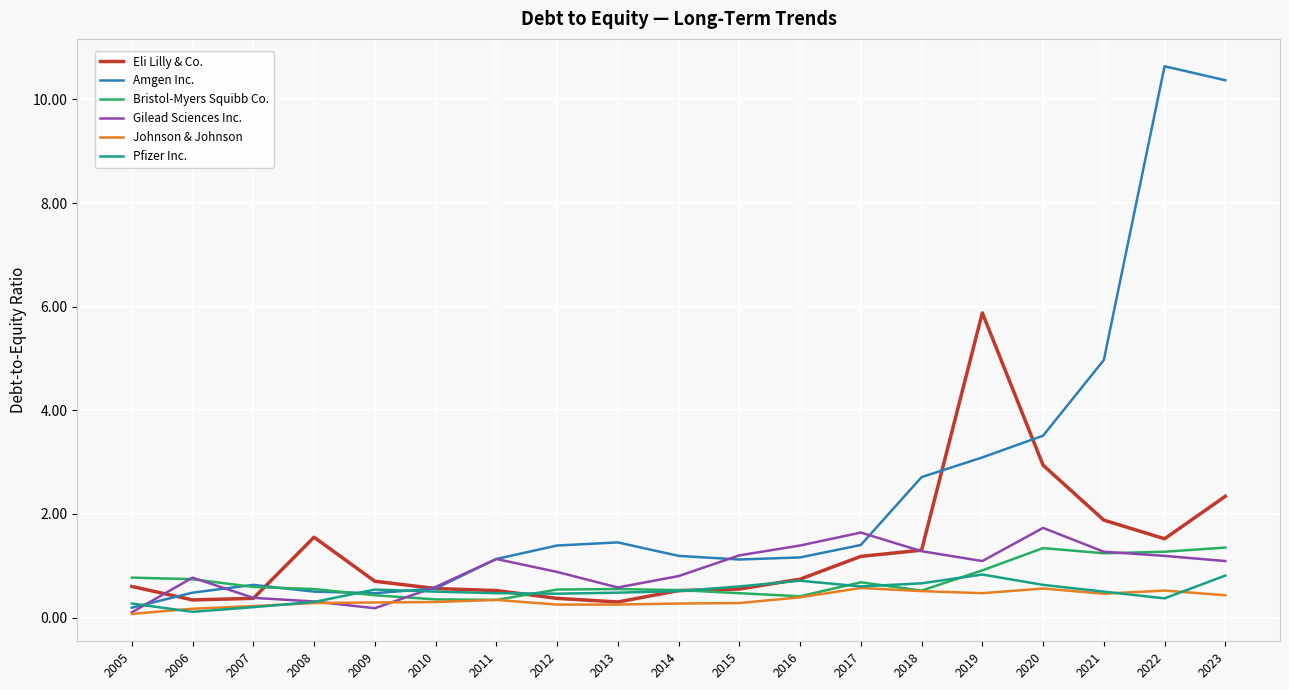

What is the approximate value of Amgen Inc. at 2008?

0.5